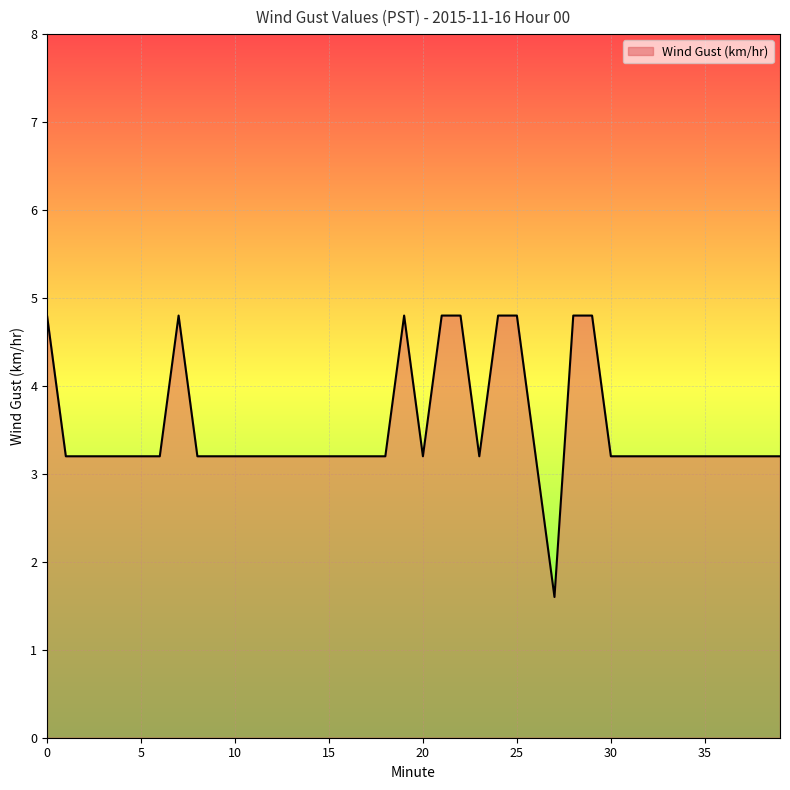

What is the average value?

3.5